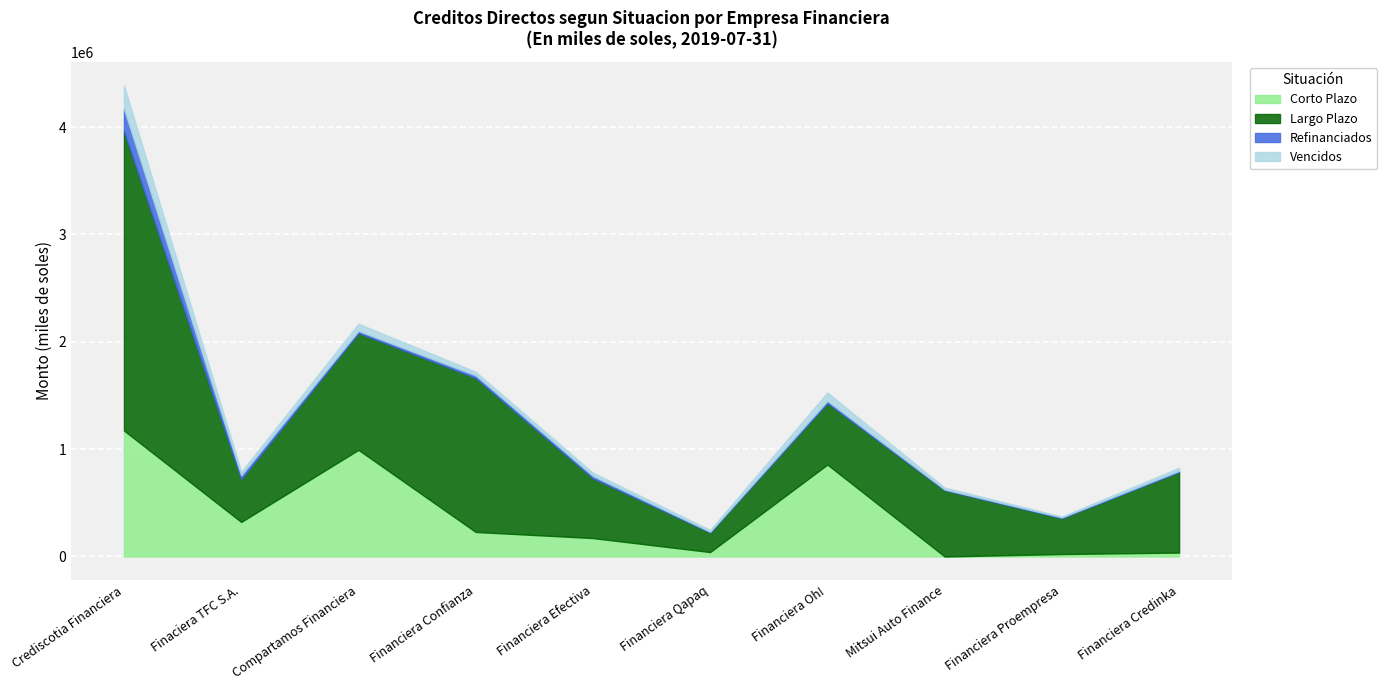

Between Financiera Qapaq and Financiera Oh!, which is larger?

Financiera Oh!